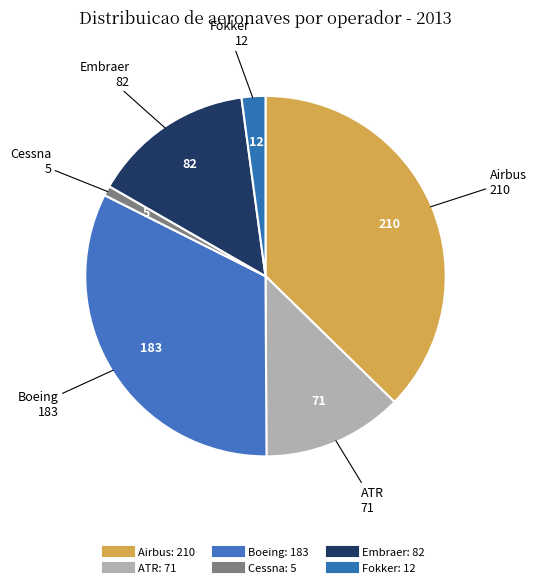

To the nearest percent, what percentage of the pie is Embraer?

15%